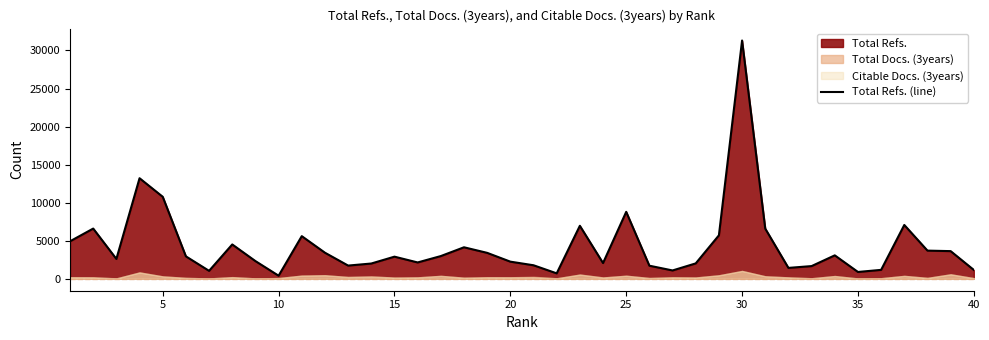

How many interior local valleys (lower than both neighbors) does the data have?

10